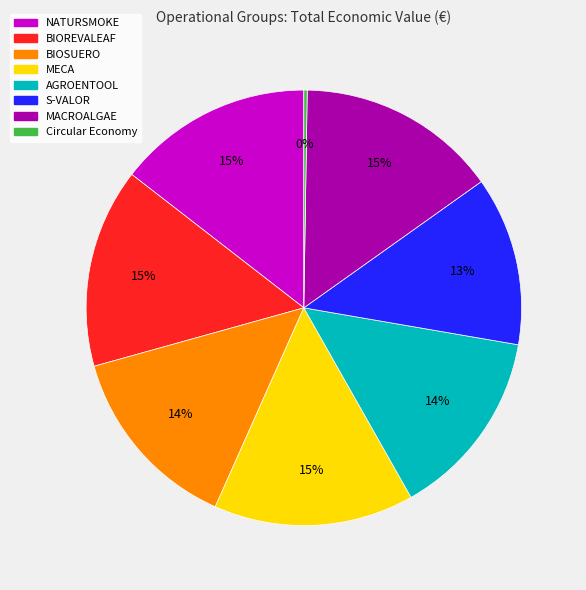

The MACROALGAE slice represents 15% of the pie. True or false?

True